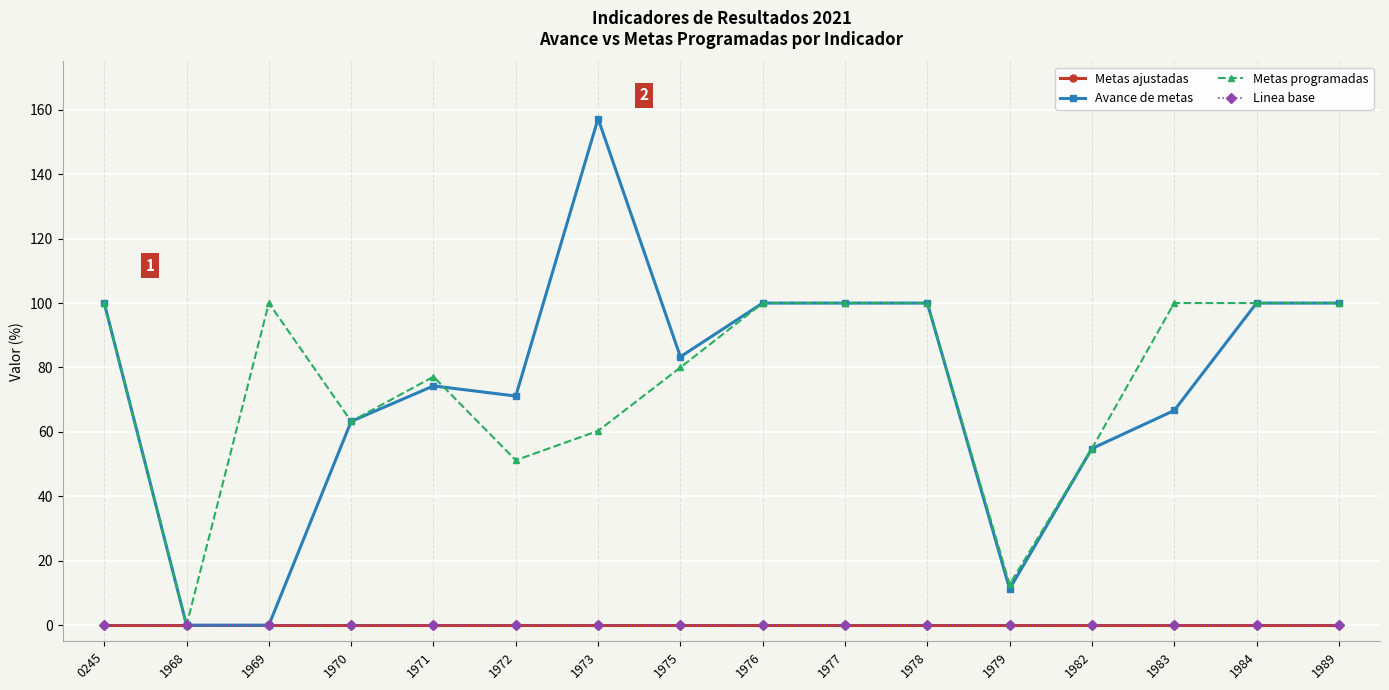

Does the chart have visible grid lines?

Yes